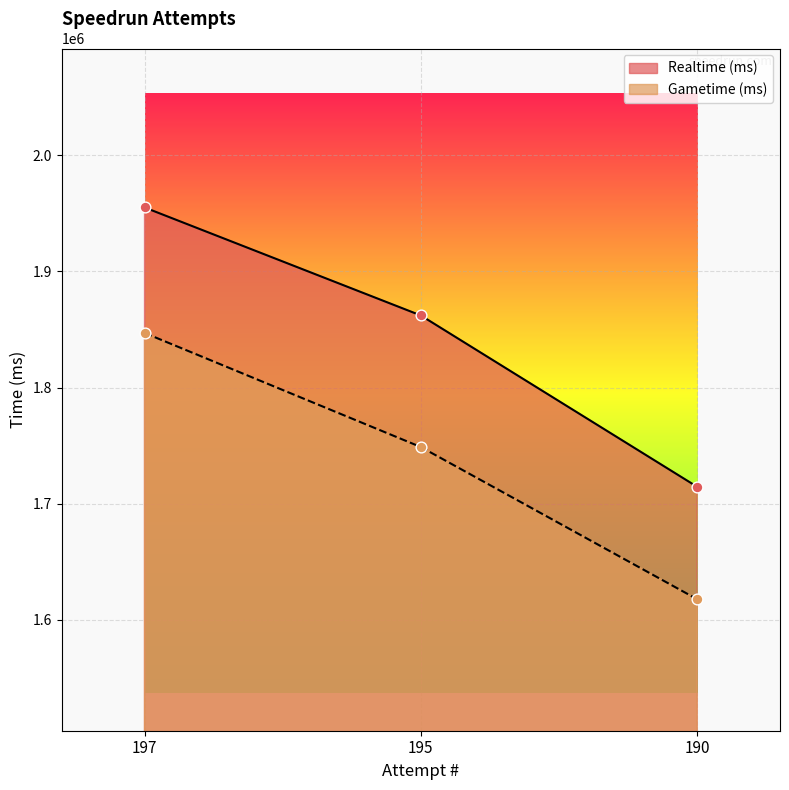

At which category is the sum across all series the highest?

197